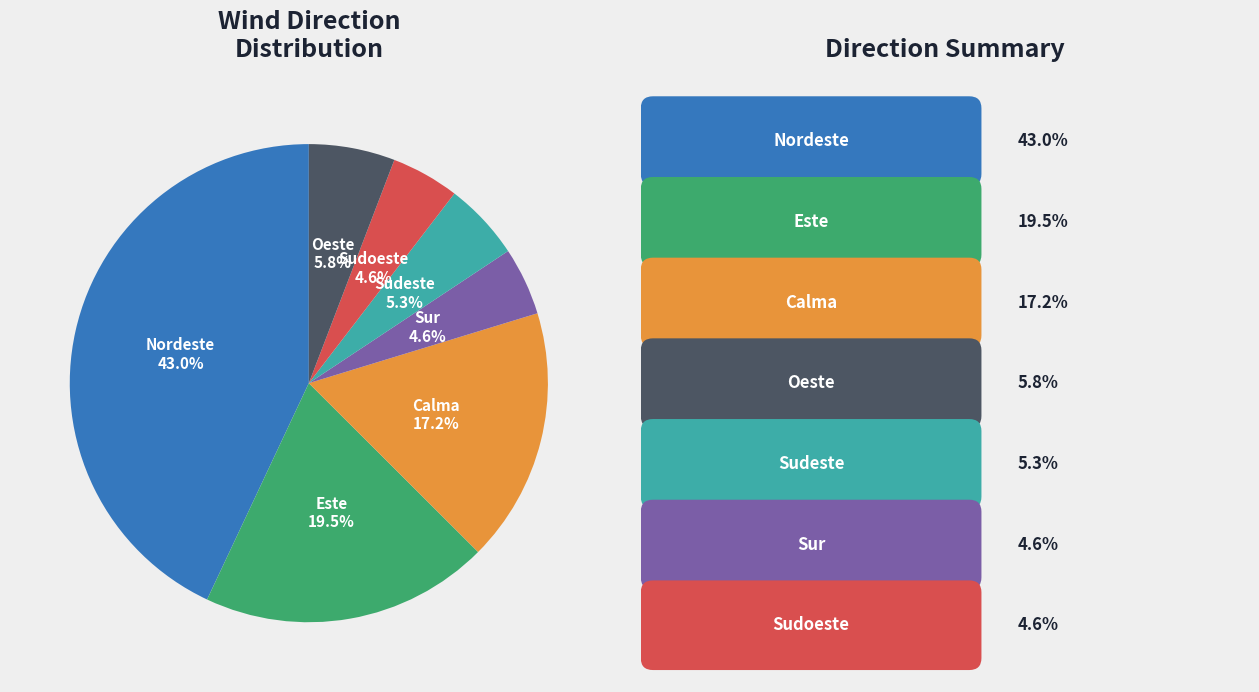

What percentage is NOT represented by Sudoeste?

95.4%